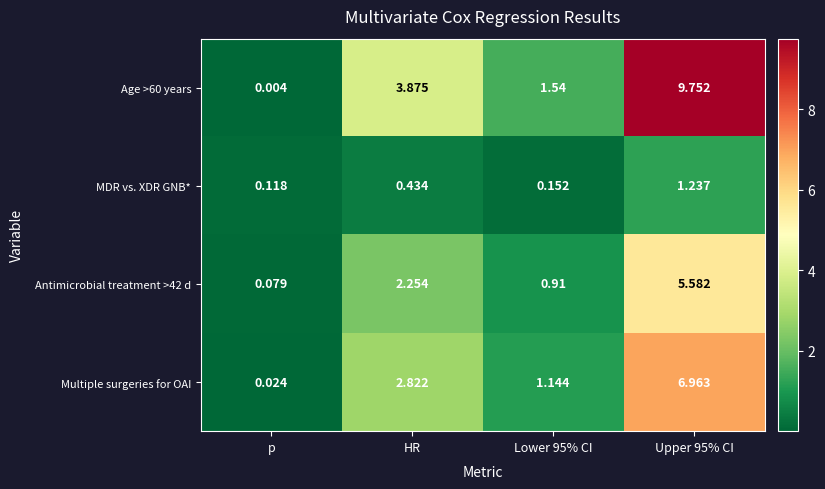

Which label corresponds to the smallest value in the chart?

p